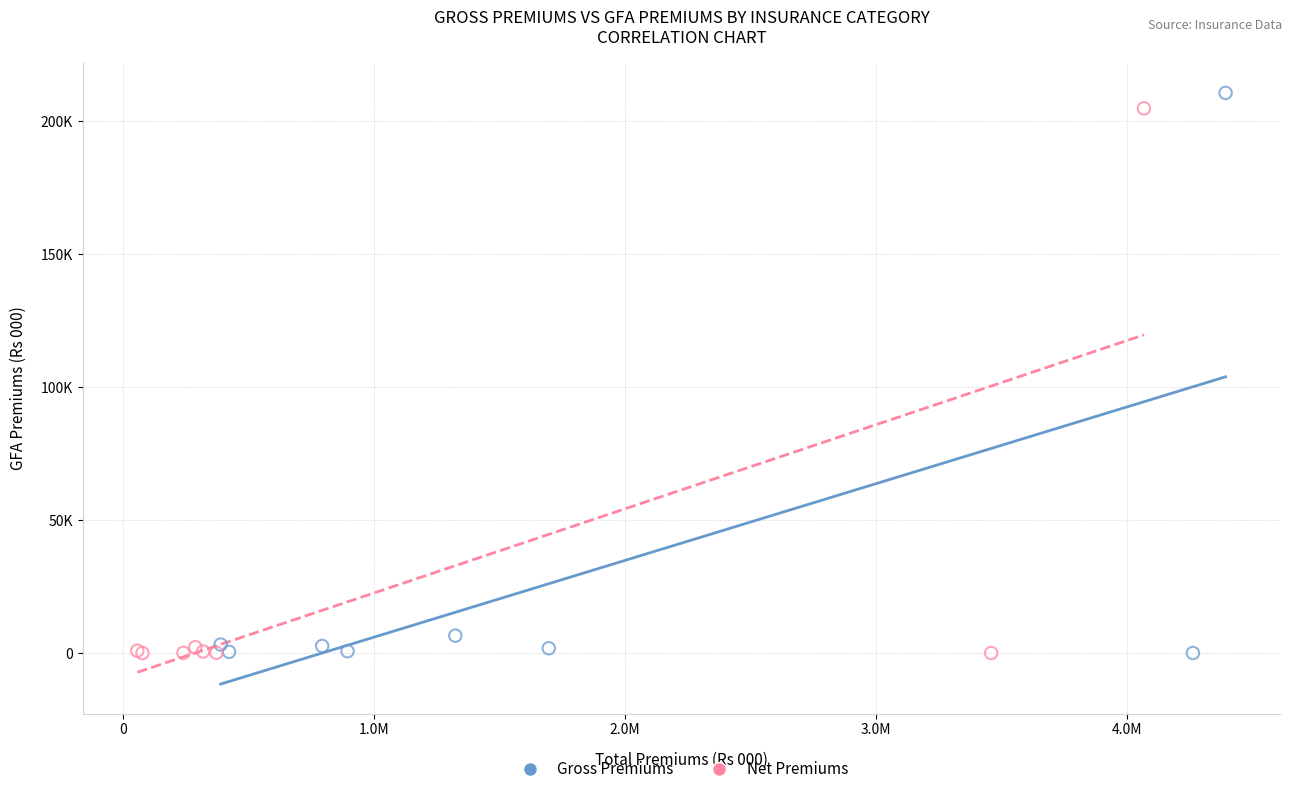

What are all the series names shown in the legend?

Gross Premiums, Net Premiums